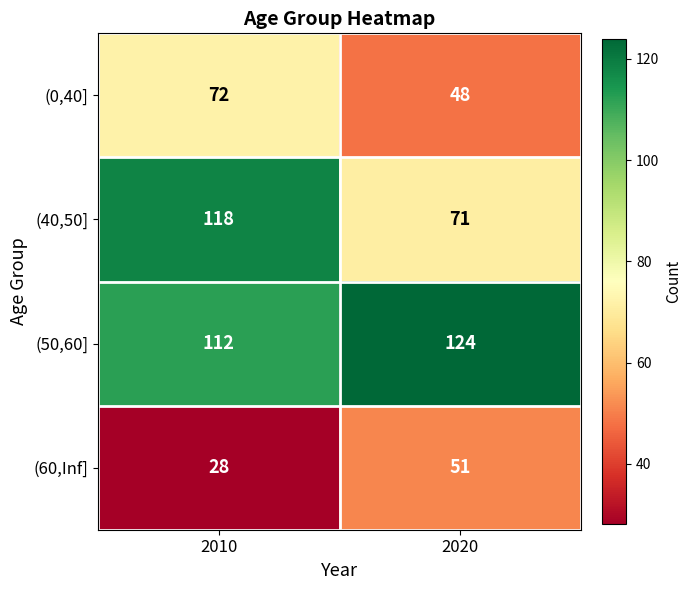

How many distinct data groups are displayed?

4